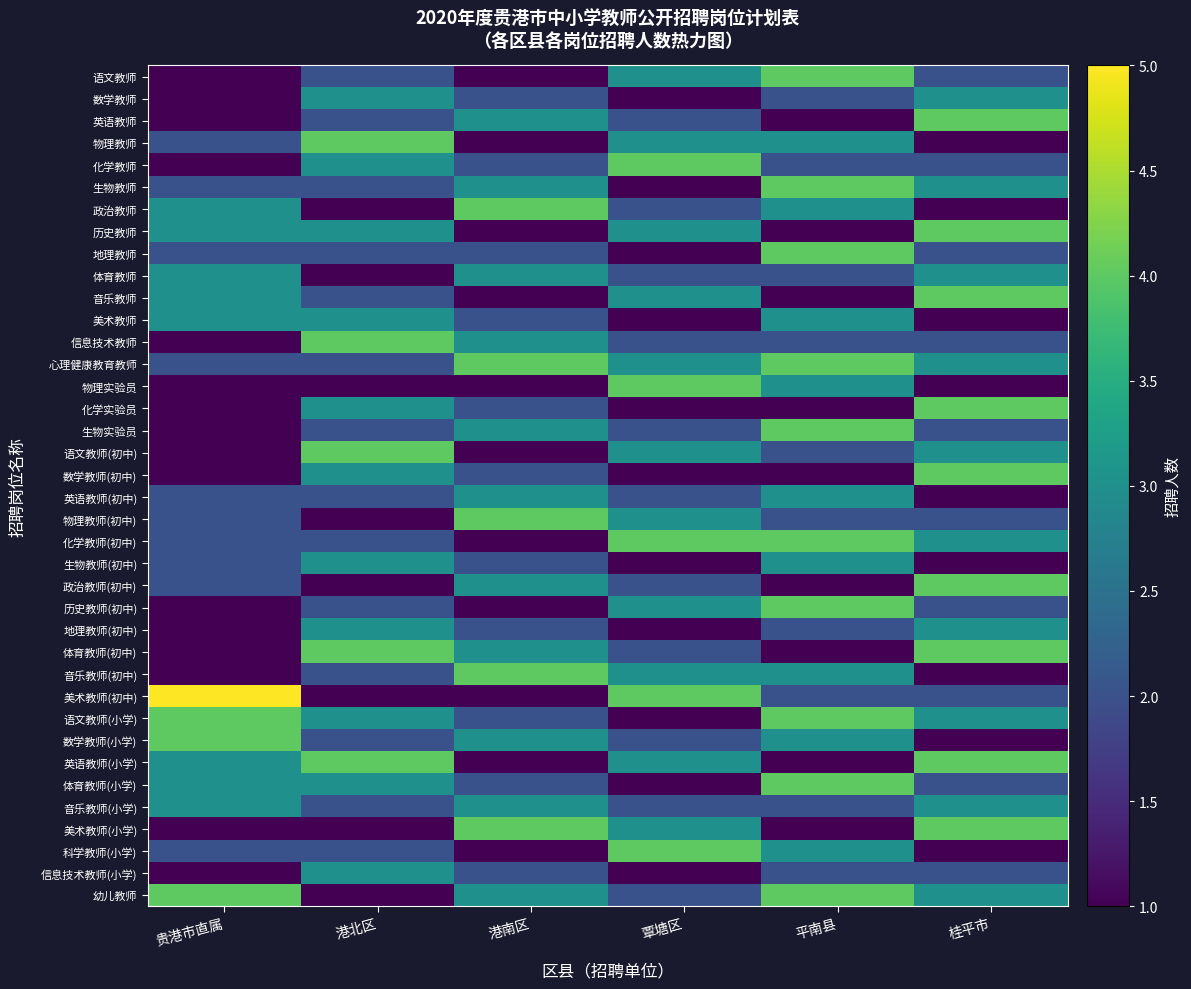

Reading right to left, what are all the values shown in this chart?

语文教师: 桂平市=2	平南县=4	覃塘区=3	港南区=1	港北区=2	贵港市直属=1
数学教师: 桂平市=3	平南县=2	覃塘区=1	港南区=2	港北区=3	贵港市直属=1
英语教师: 桂平市=4	平南县=1	覃塘区=2	港南区=3	港北区=2	贵港市直属=1
物理教师: 桂平市=1	平南县=3	覃塘区=3	港南区=1	港北区=4	贵港市直属=2
化学教师: 桂平市=2	平南县=2	覃塘区=4	港南区=2	港北区=3	贵港市直属=1
生物教师: 桂平市=3	平南县=4	覃塘区=1	港南区=3	港北区=2	贵港市直属=2
政治教师: 桂平市=1	平南县=3	覃塘区=2	港南区=4	港北区=1	贵港市直属=3
历史教师: 桂平市=4	平南县=1	覃塘区=3	港南区=1	港北区=3	贵港市直属=3
地理教师: 桂平市=2	平南县=4	覃塘区=1	港南区=2	港北区=2	贵港市直属=2
体育教师: 桂平市=3	平南县=2	覃塘区=2	港南区=3	港北区=1	贵港市直属=3
音乐教师: 桂平市=4	平南县=1	覃塘区=3	港南区=1	港北区=2	贵港市直属=3
美术教师: 桂平市=1	平南县=3	覃塘区=1	港南区=2	港北区=3	贵港市直属=3
信息技术教师: 桂平市=2	平南县=2	覃塘区=2	港南区=3	港北区=4	贵港市直属=1
心理健康教育教师: 桂平市=3	平南县=4	覃塘区=3	港南区=4	港北区=2	贵港市直属=2
物理实验员: 桂平市=1	平南县=3	覃塘区=4	港南区=1	港北区=1	贵港市直属=1
化学实验员: 桂平市=4	平南县=1	覃塘区=1	港南区=2	港北区=3	贵港市直属=1
生物实验员: 桂平市=2	平南县=4	覃塘区=2	港南区=3	港北区=2	贵港市直属=1
语文教师(初中): 桂平市=3	平南县=2	覃塘区=3	港南区=1	港北区=4	贵港市直属=1
数学教师(初中): 桂平市=4	平南县=1	覃塘区=1	港南区=2	港北区=3	贵港市直属=1
英语教师(初中): 桂平市=1	平南县=3	覃塘区=2	港南区=3	港北区=2	贵港市直属=2
物理教师(初中): 桂平市=2	平南县=2	覃塘区=3	港南区=4	港北区=1	贵港市直属=2
化学教师(初中): 桂平市=3	平南县=4	覃塘区=4	港南区=1	港北区=2	贵港市直属=2
生物教师(初中): 桂平市=1	平南县=3	覃塘区=1	港南区=2	港北区=3	贵港市直属=2
政治教师(初中): 桂平市=4	平南县=1	覃塘区=2	港南区=3	港北区=1	贵港市直属=2
历史教师(初中): 桂平市=2	平南县=4	覃塘区=3	港南区=1	港北区=2	贵港市直属=1
地理教师(初中): 桂平市=3	平南县=2	覃塘区=1	港南区=2	港北区=3	贵港市直属=1
体育教师(初中): 桂平市=4	平南县=1	覃塘区=2	港南区=3	港北区=4	贵港市直属=1
音乐教师(初中): 桂平市=1	平南县=3	覃塘区=3	港南区=4	港北区=2	贵港市直属=1
美术教师(初中): 桂平市=2	平南县=2	覃塘区=4	港南区=1	港北区=1	贵港市直属=5
语文教师(小学): 桂平市=3	平南县=4	覃塘区=1	港南区=2	港北区=3	贵港市直属=4
数学教师(小学): 桂平市=1	平南县=3	覃塘区=2	港南区=3	港北区=2	贵港市直属=4
英语教师(小学): 桂平市=4	平南县=1	覃塘区=3	港南区=1	港北区=4	贵港市直属=3
体育教师(小学): 桂平市=2	平南县=4	覃塘区=1	港南区=2	港北区=3	贵港市直属=3
音乐教师(小学): 桂平市=3	平南县=2	覃塘区=2	港南区=3	港北区=2	贵港市直属=3
美术教师(小学): 桂平市=4	平南县=1	覃塘区=3	港南区=4	港北区=1	贵港市直属=1
科学教师(小学): 桂平市=1	平南县=3	覃塘区=4	港南区=1	港北区=2	贵港市直属=2
信息技术教师(小学): 桂平市=2	平南县=2	覃塘区=1	港南区=2	港北区=3	贵港市直属=1
幼儿教师: 桂平市=3	平南县=4	覃塘区=2	港南区=3	港北区=1	贵港市直属=4